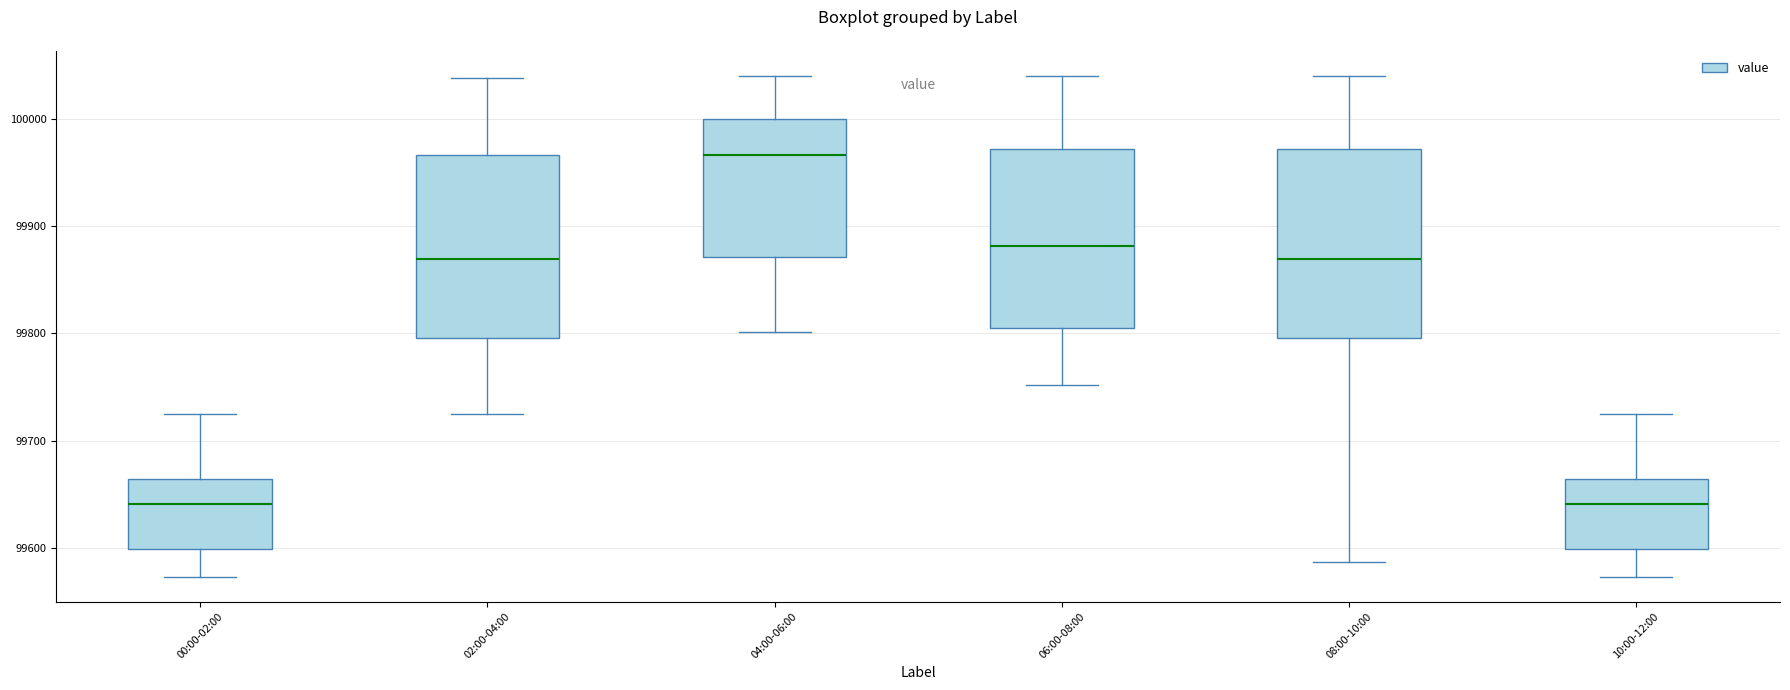

Reading left to right, read every box against the y-axis: the position of its median line, the range the box covers, and the ends of its whiskers. The values are not printed on the chart, so give them approximately, as read against the axis.

00:00-02:00: median 99640, box 99600 to 99660, whiskers 99570 to 99720
02:00-04:00: median 99870, box 99800 to 99970, whiskers 99720 to 100040
04:00-06:00: median 99970, box 99870 to 100000, whiskers 99800 to 100040
06:00-08:00: median 99880, box 99800 to 99970, whiskers 99750 to 100040
08:00-10:00: median 99870, box 99800 to 99970, whiskers 99590 to 100040
10:00-12:00: median 99640, box 99600 to 99660, whiskers 99570 to 99720